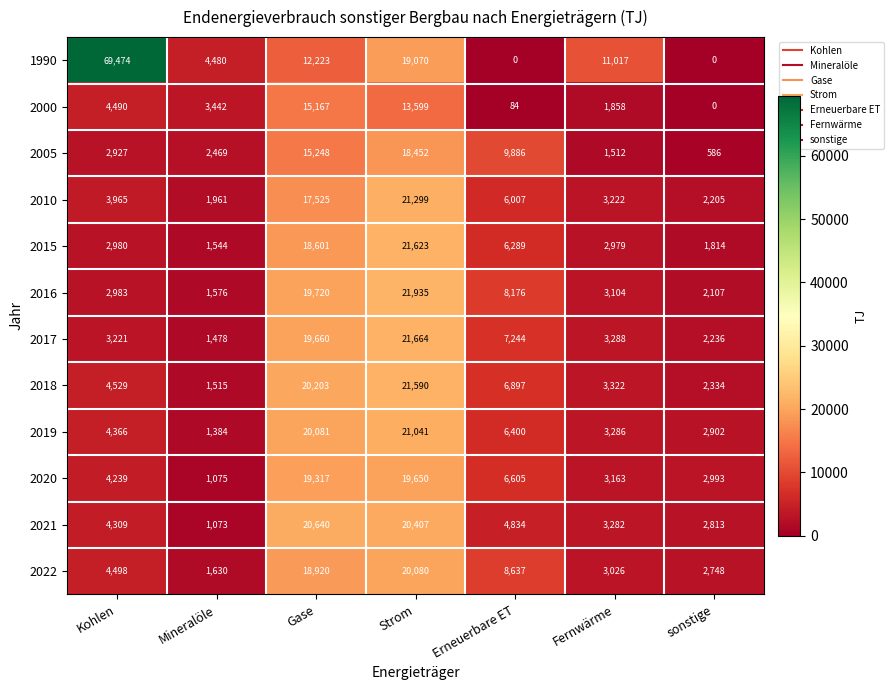

Which series has the largest total across all categories?

1990